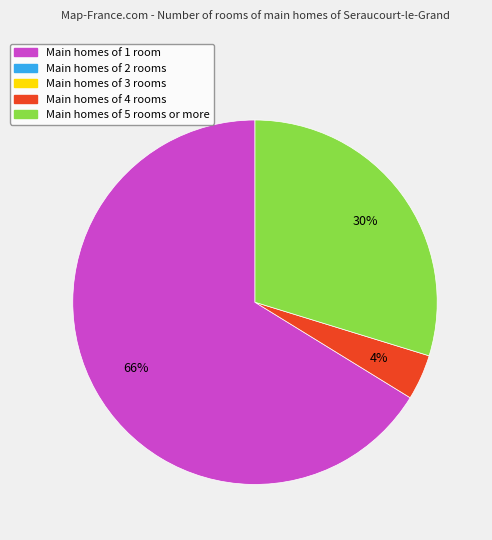

To the nearest percent, what is the average slice percentage?

33%